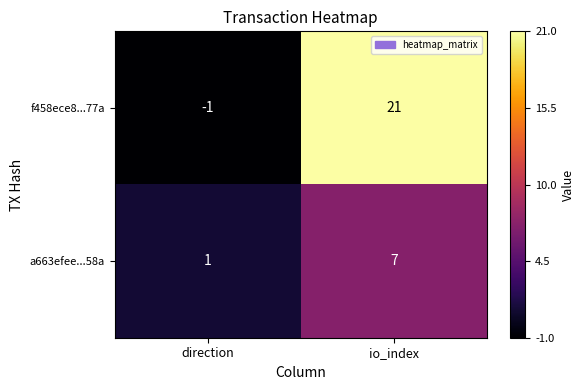

What is the maximum value for f458ece8...77a?

21